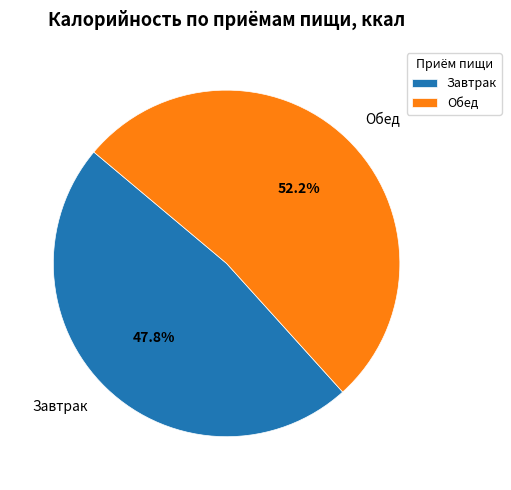

What portion of the pie excludes Обед?

47.8%